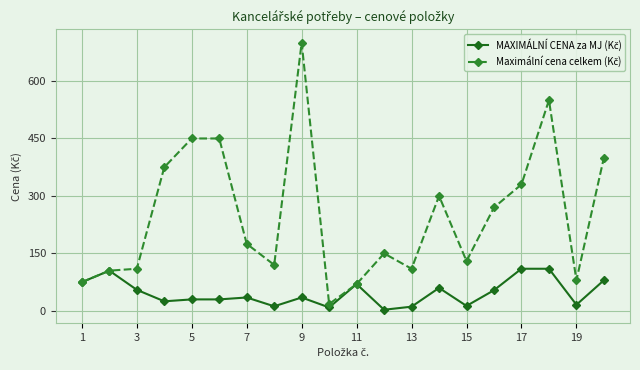

What is the maximum value shown in the chart?

700